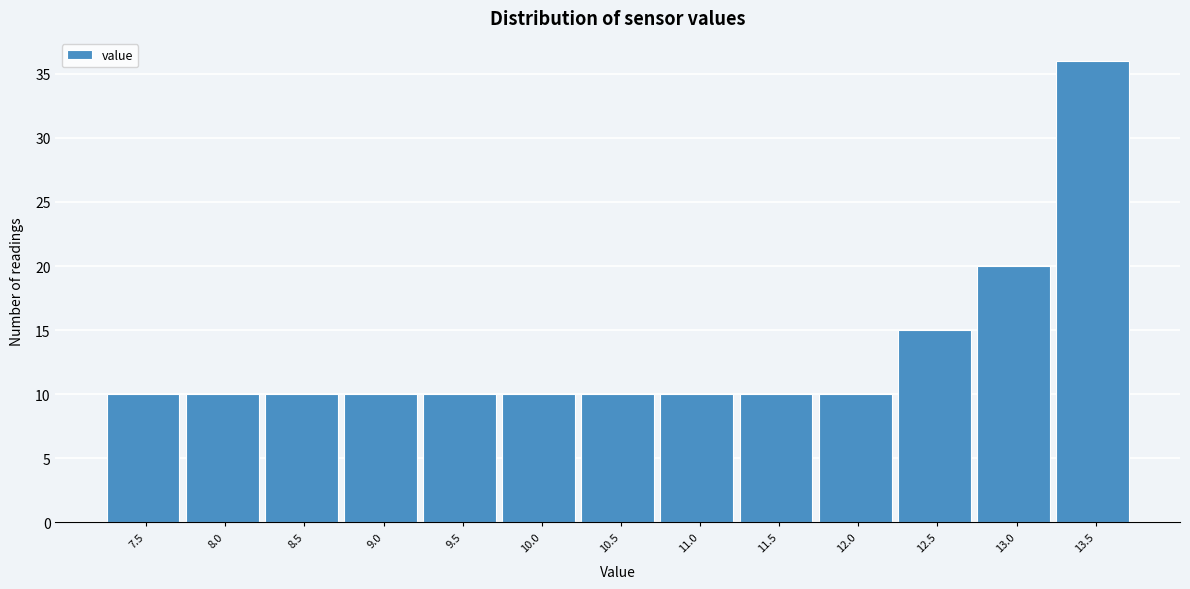

Reading left to right, what are all the values shown in this chart?

10	10	10	10	10	10	10	10	10	10	15	20	36